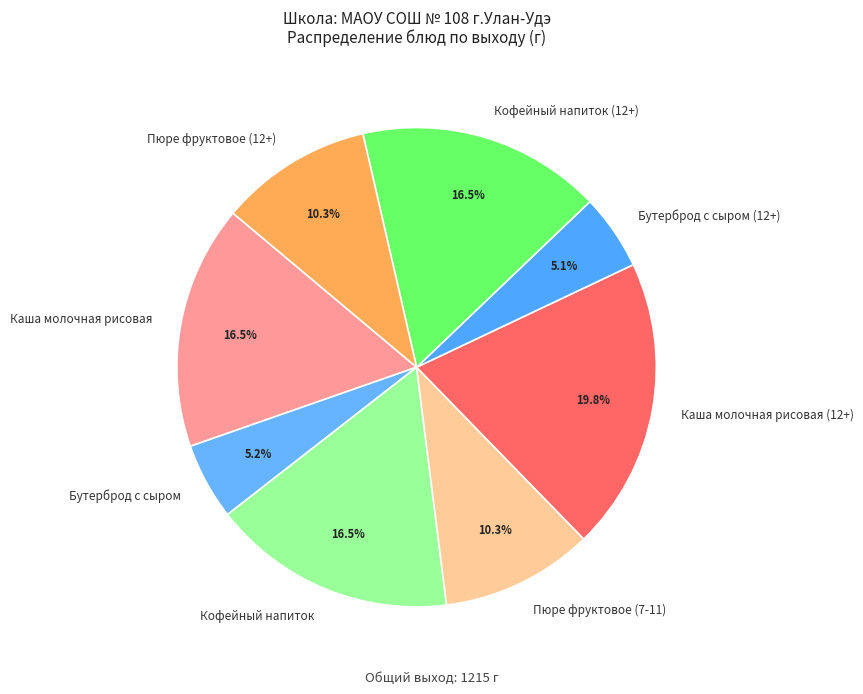

Is Каша молочная рисовая (12+) the majority of the pie?

No